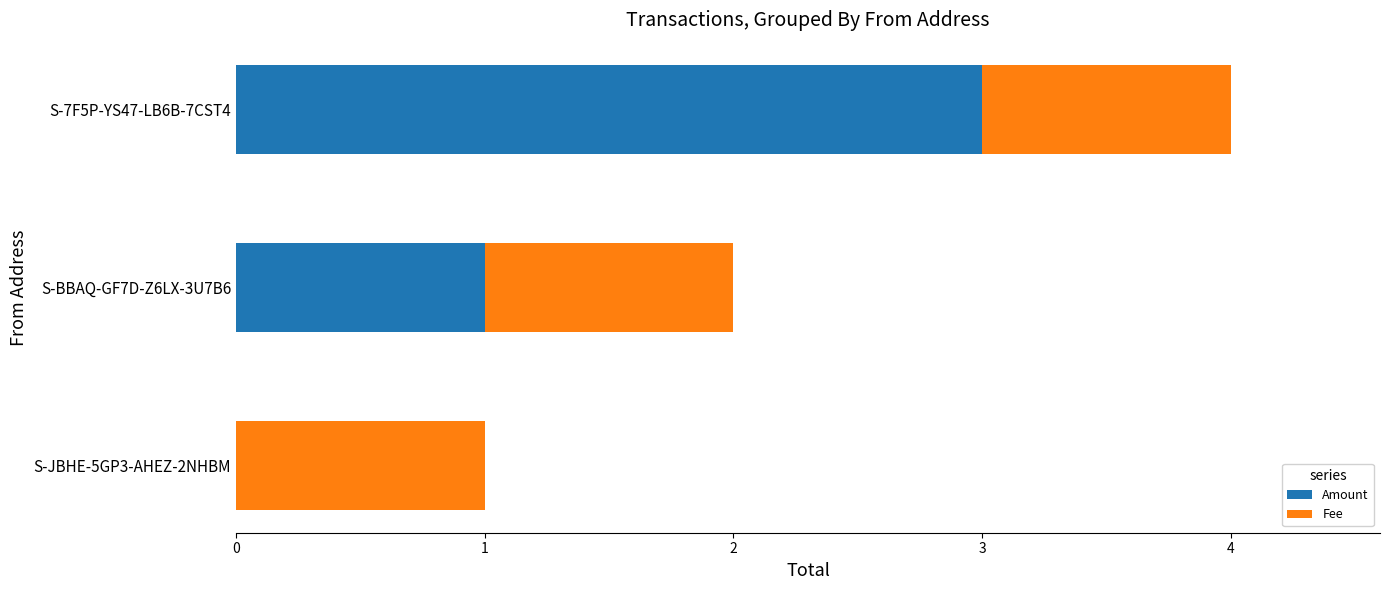

What value does the Amount series have at S-7F5P-YS47-LB6B-7CST4?

3